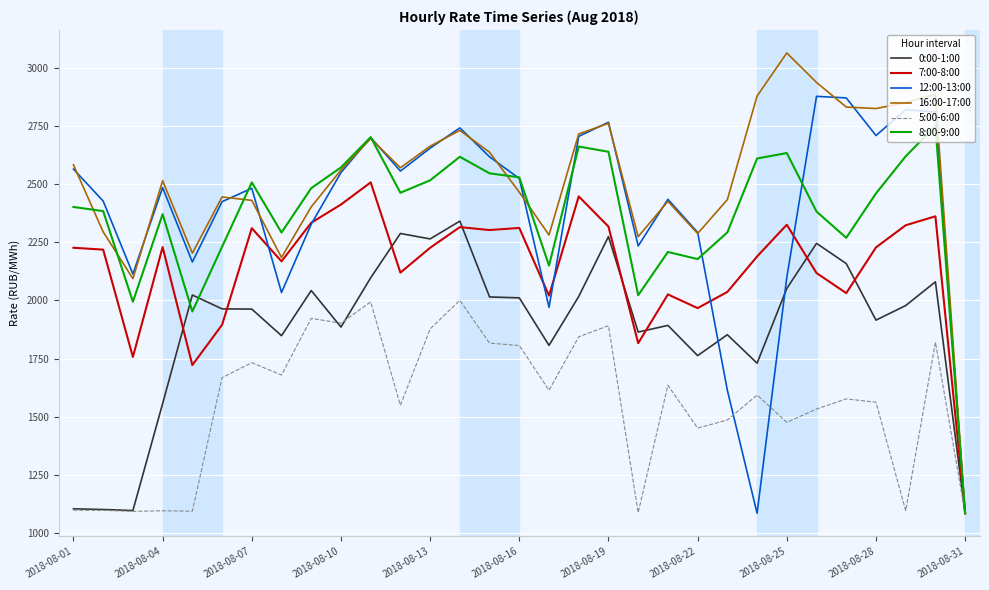

Which series has the largest total across all categories?

16:00-17:00